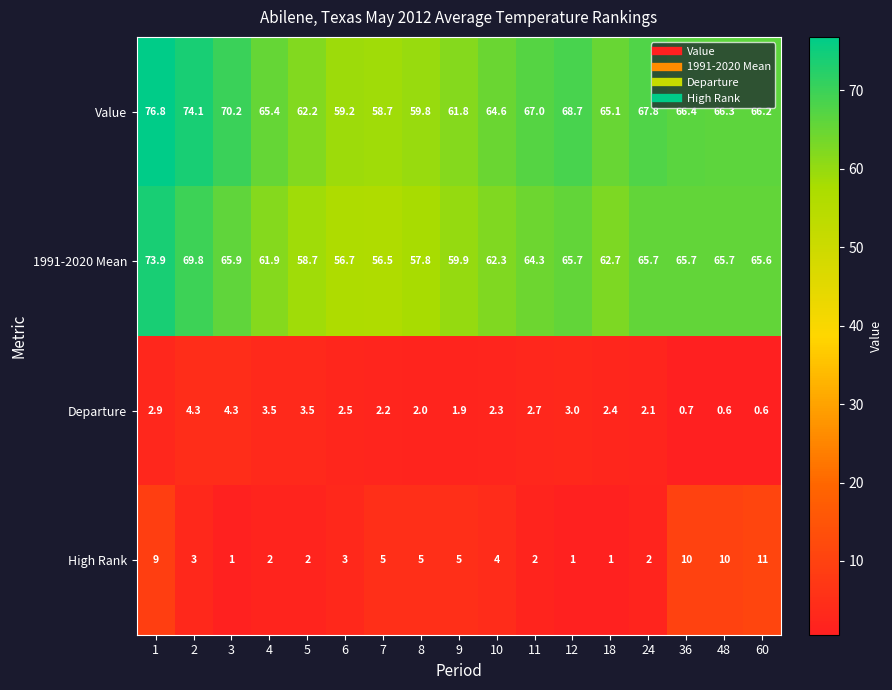

List the series in order of their peak value, lowest first.

Departure, High Rank, 1991-2020 Mean, Value